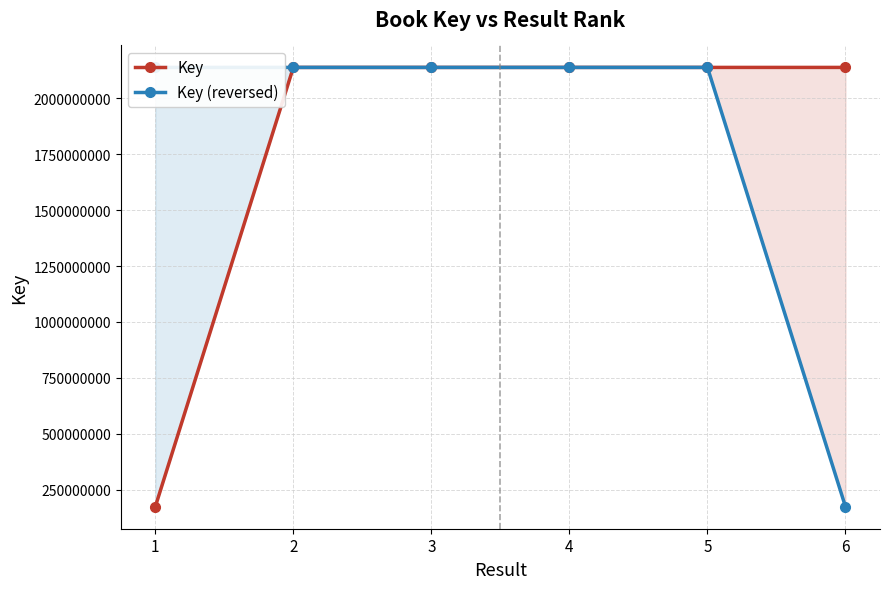

Which category has the highest value across all series?

5